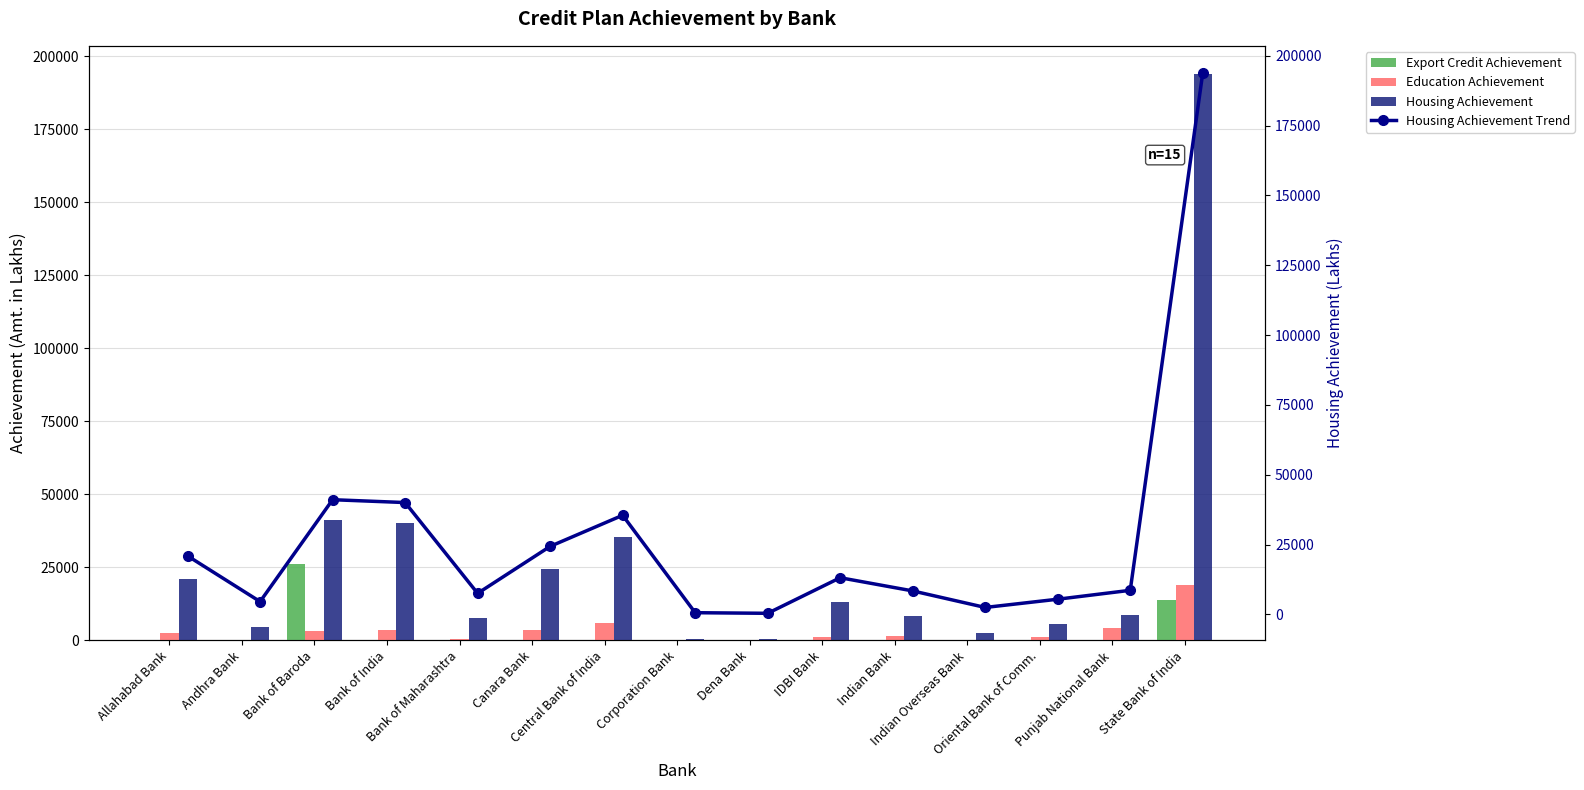

What is the difference between the second highest and minimum values in the Housing Achievement series?

40675.0